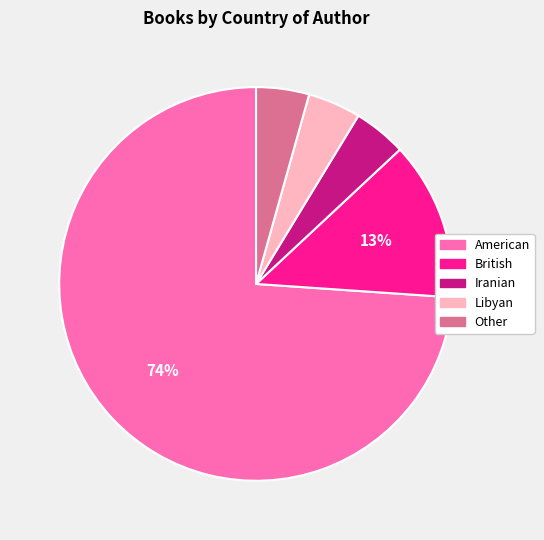

Is it true that British is 13% of the pie?

True